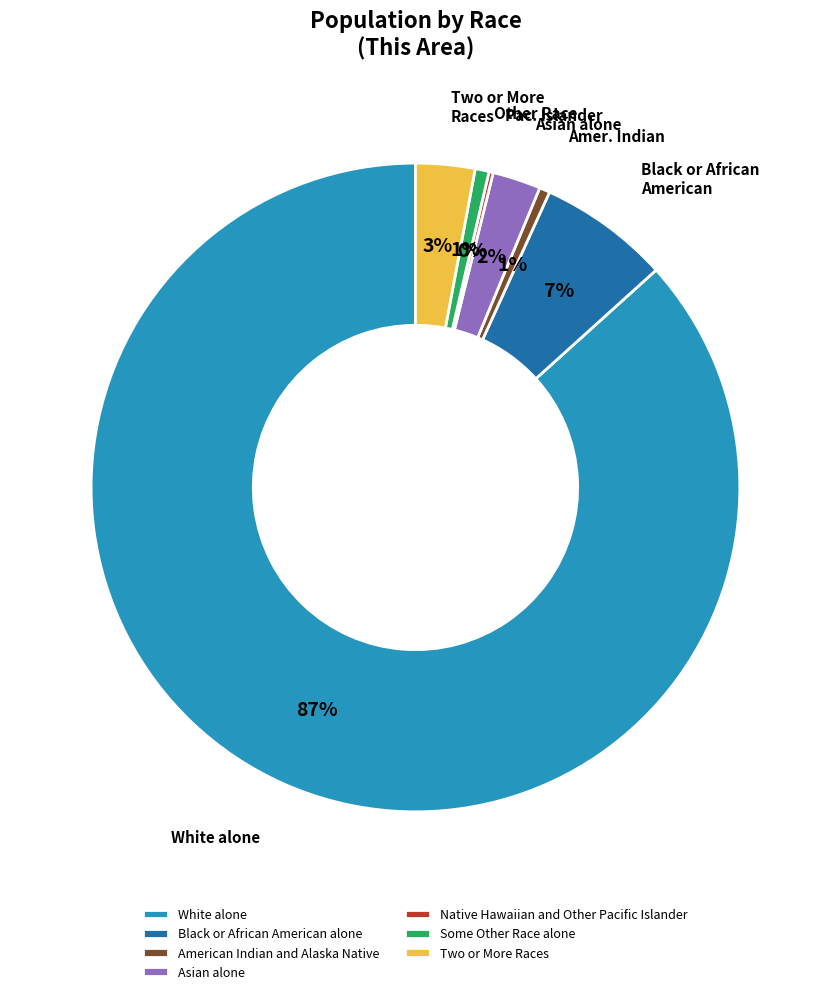

To the nearest percent, what is the average slice percentage?

14%